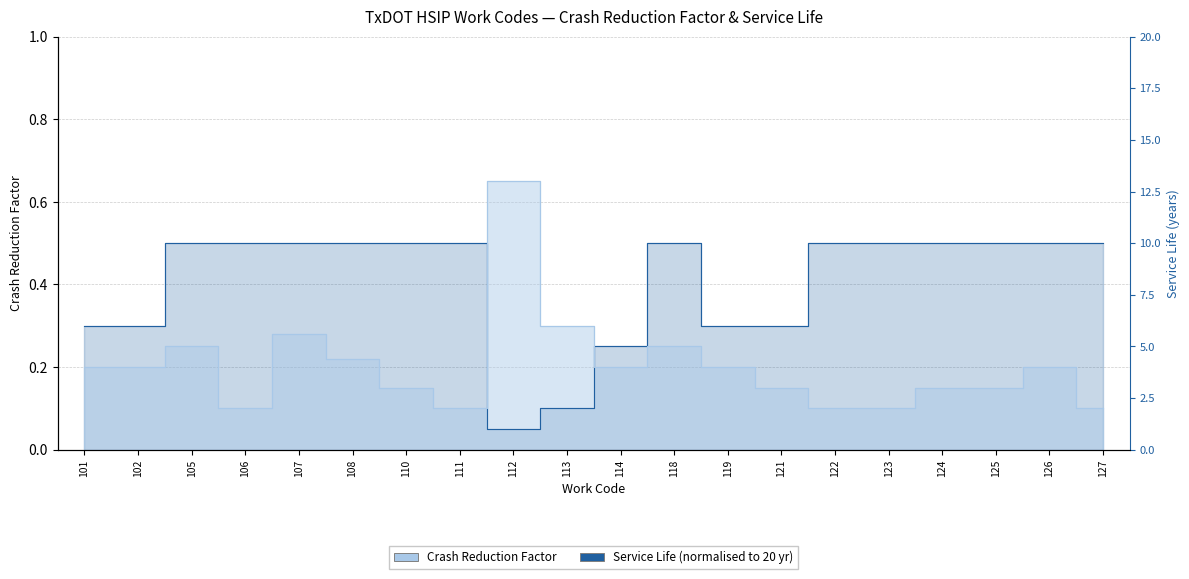

Rank the categories by Service Life value from lowest to highest.

112, 113, 114, 101, 102, 119, 121, 105, 106, 107, 108, 110, 111, 118, 122, 123, 124, 125, 126, 127